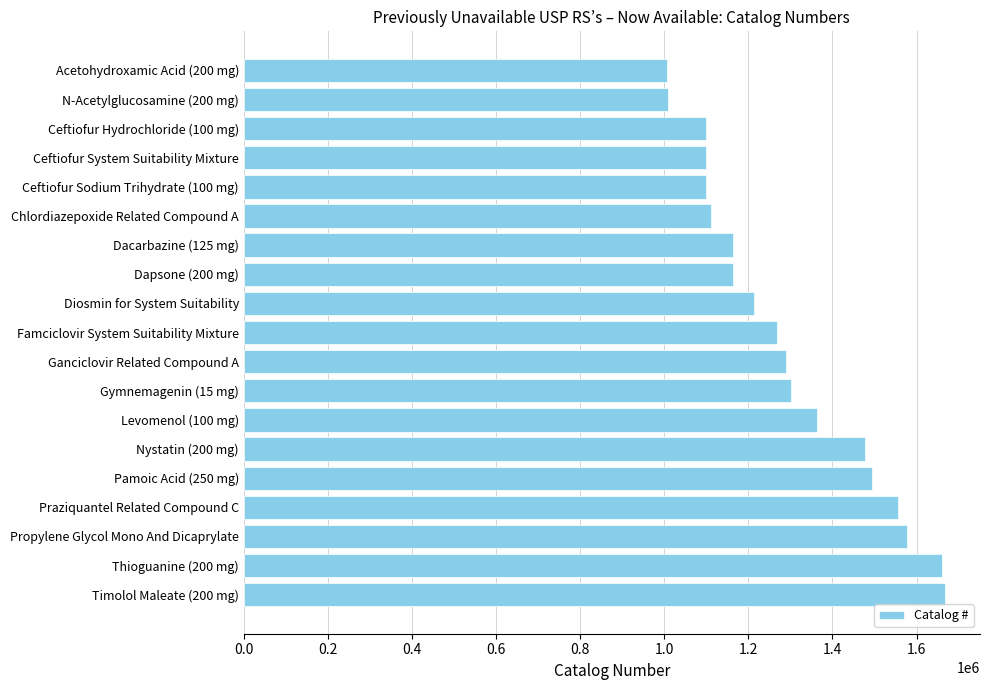

What is the sum of the values at Levomenol (100 mg) and Ceftiofur System Suitability Mixture?

2460400